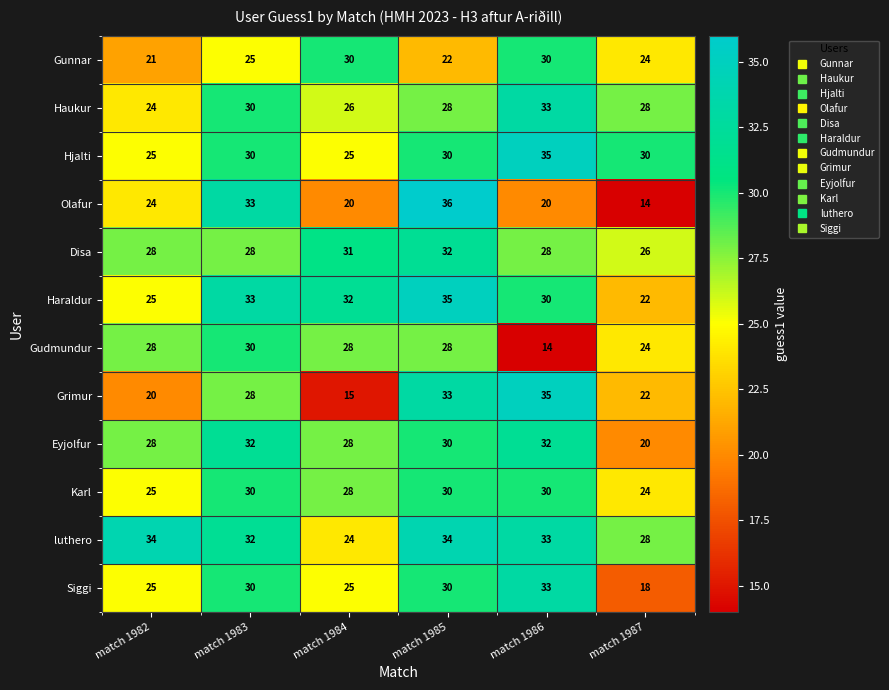

Which series has the widest spread of values?

Olafur